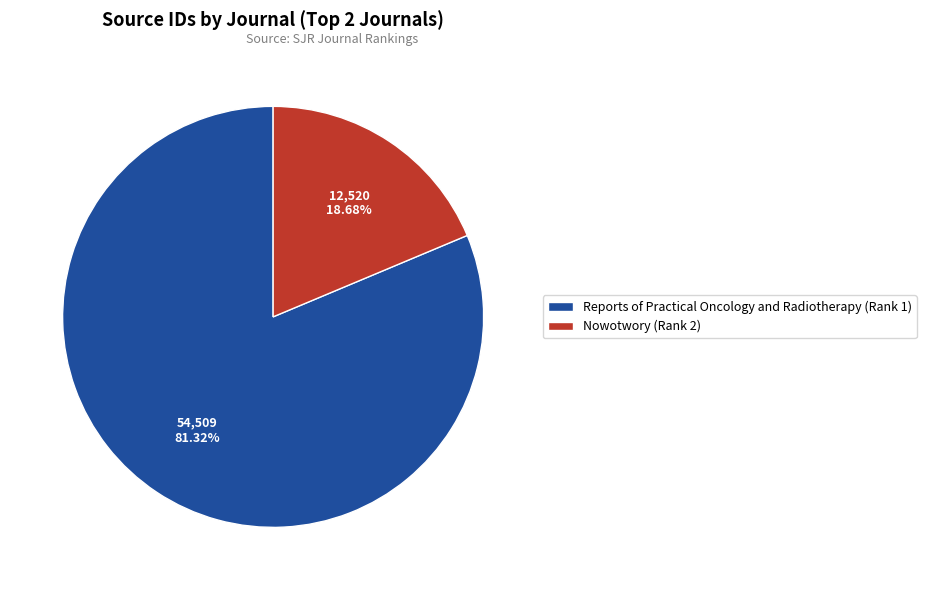

Is the sum of Nowotwory (Rank 2) and Reports of Practical Oncology and Radiotherapy (Rank 1) greater than half?

Yes